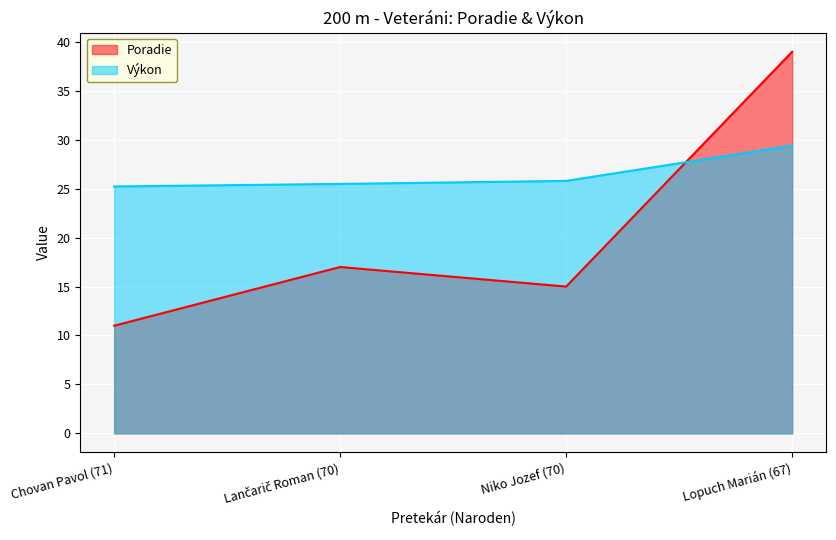

What is the label of the 3rd point from the right?

Lančarič Roman (70)